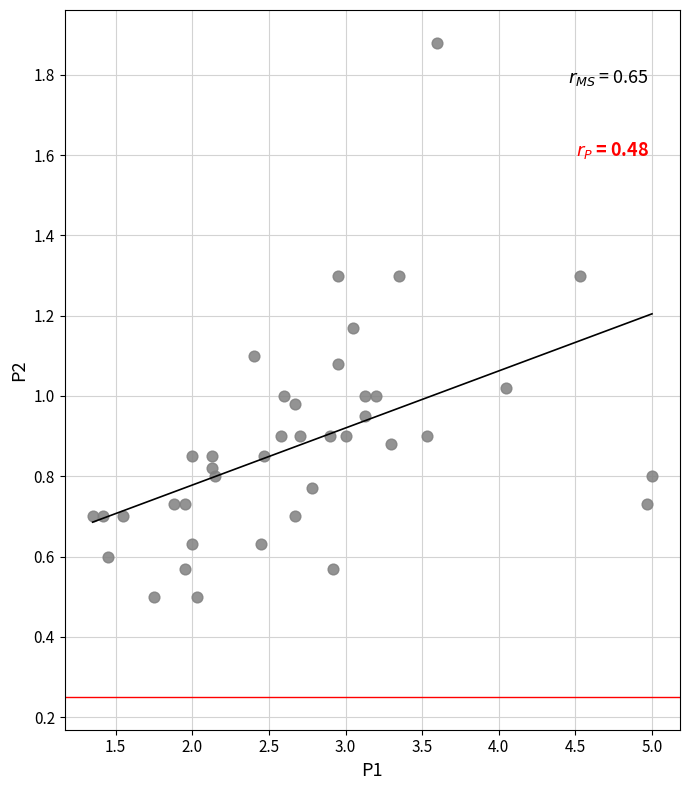

What is the range of Y values (max minus min)?

1.4